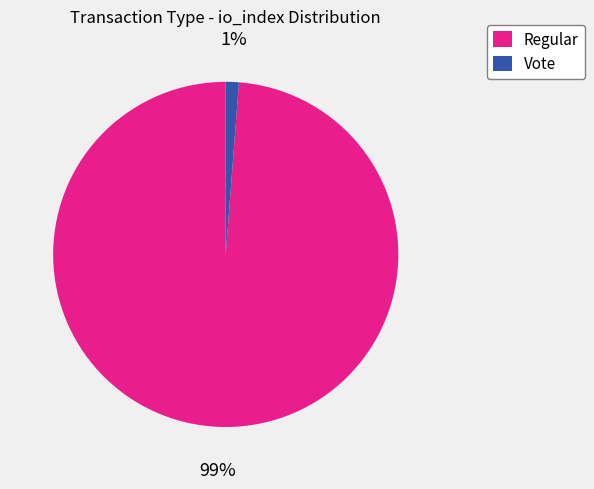

To the nearest percent, what is the combined percentage of Vote and Regular?

100%